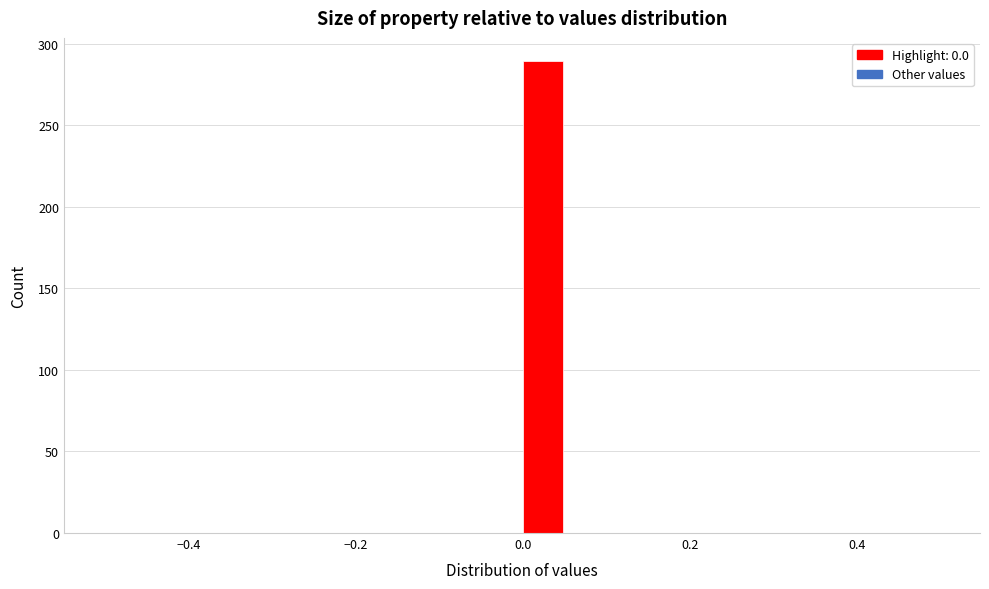

Around what value on the x-axis is the tallest bar? Give the approximate position of its centre, as read against the axis.

0.02